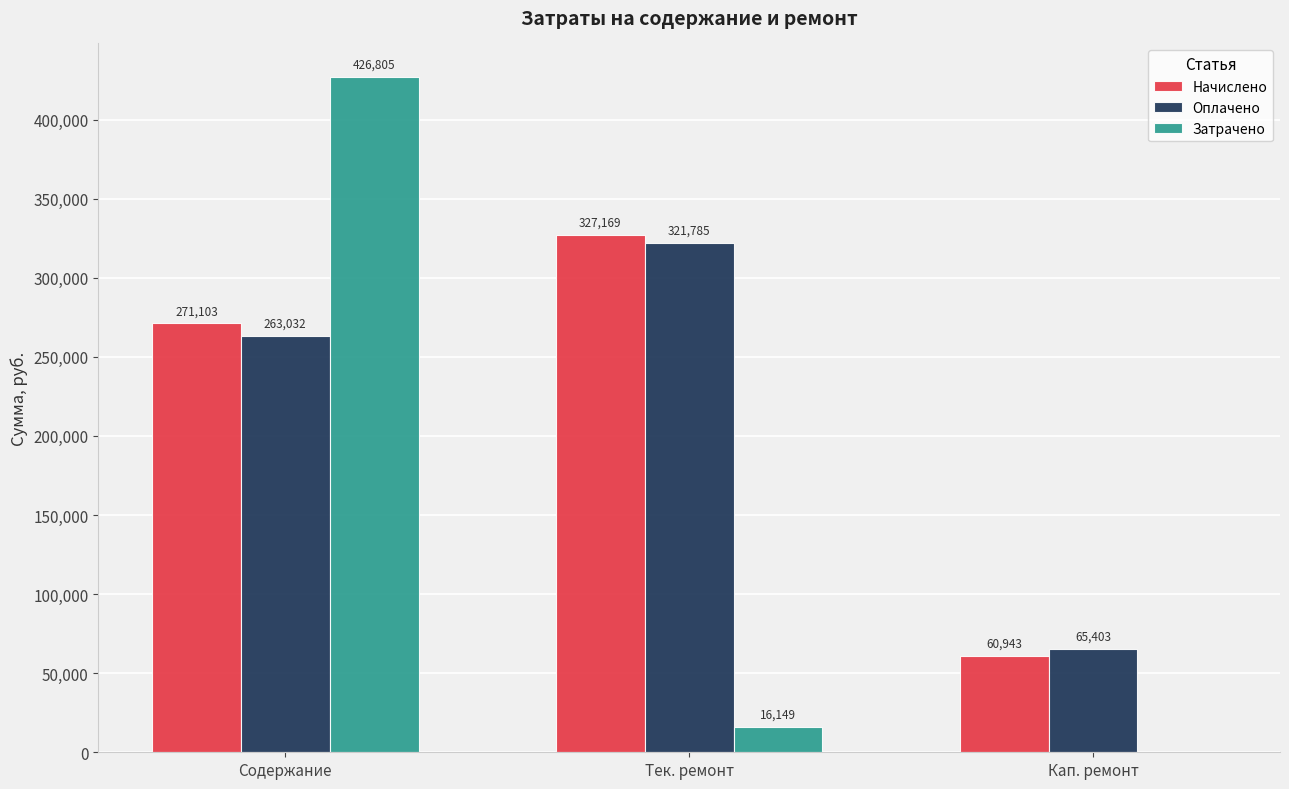

True or false: Начислено has a value of 327169.2 at Тек. ремонт.

True